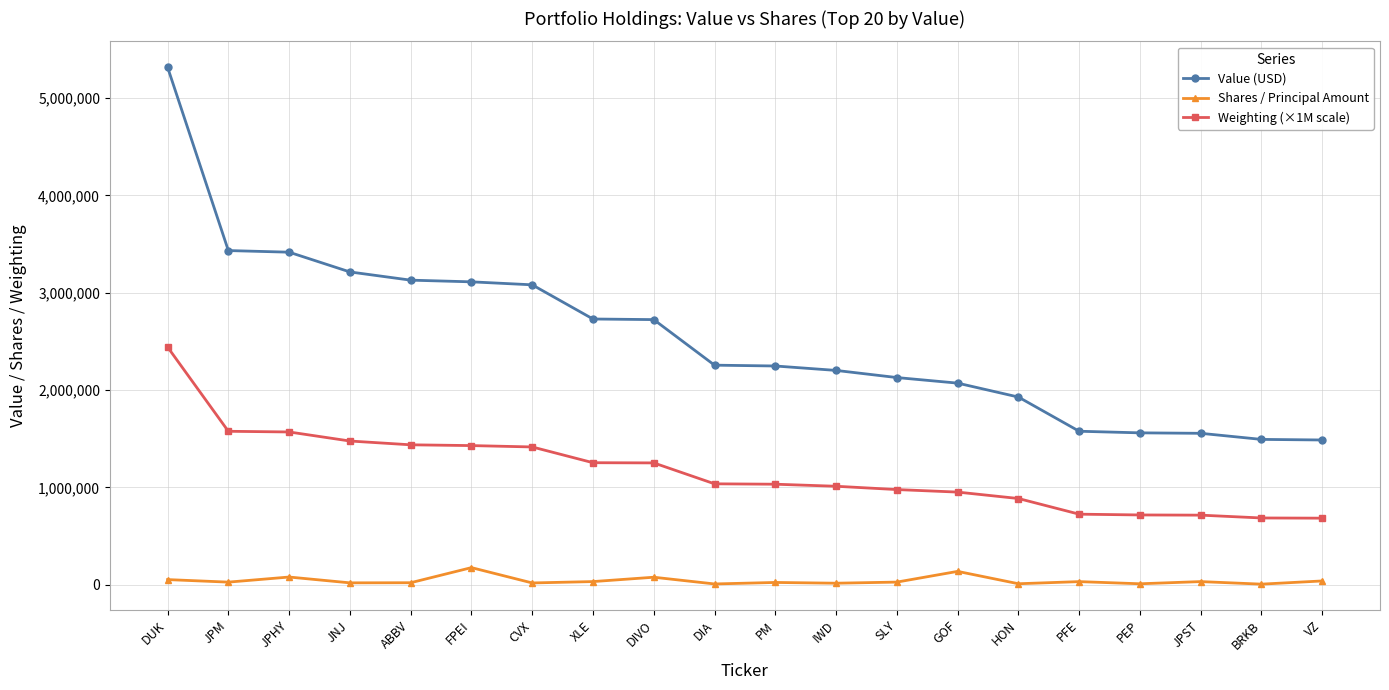

What is the difference between the second highest and minimum values in the Shares / Principal Amount series?

131241.0